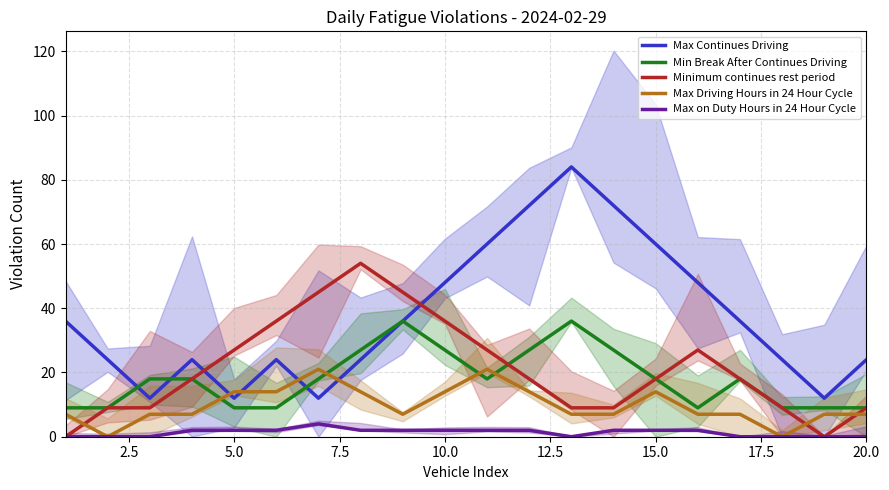

What is the highest value of the Min Break After Continues Driving series?

36